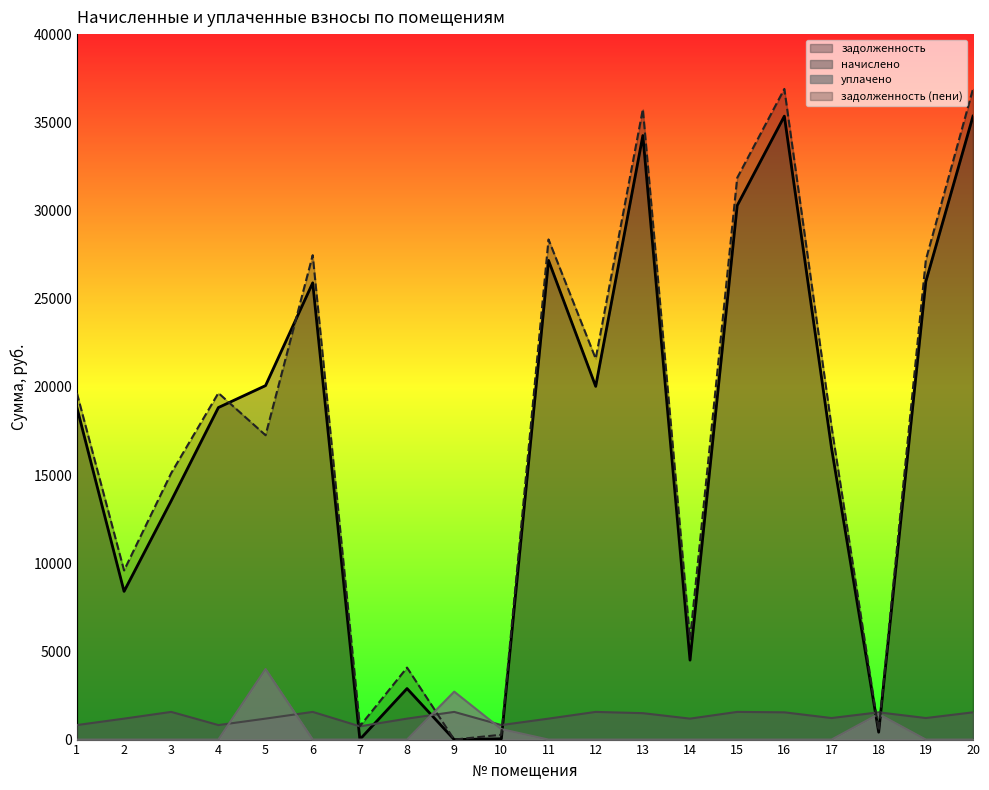

Reading left to right, extract all data points from this chart.

задолженность: 18826.6	8403.6	13539.8	18826.6	20069.7	25896.8	9.2	2893.5	0.0	44.5	27169.7	20027.8	34250.2	4504.5	30278.8	35347.9	16536.8	418.6	25976.9	35347.9
начислено: 823.2	1188.0	1569.6	823.2	1188.0	1569.6	751.2	1188.0	1569.6	823.2	1188.0	1569.6	1497.6	1188.0	1569.6	1545.6	1221.6	1545.6	1221.6	1545.6
уплачено: 0.0	0.0	0.0	0.0	4000.0	0.0	0.0	0.0	2717.6	593.3	0.0	0.0	0.0	0.0	0.0	0.0	0.0	1449.0	0.0	0.0
задолженность (пени): 19649.8	9591.6	15109.4	19649.8	17257.7	27466.4	760.4	4081.5	0.0	274.4	28357.7	21597.4	35747.8	5692.5	31848.4	36893.5	17758.3	515.2	27198.5	36893.5